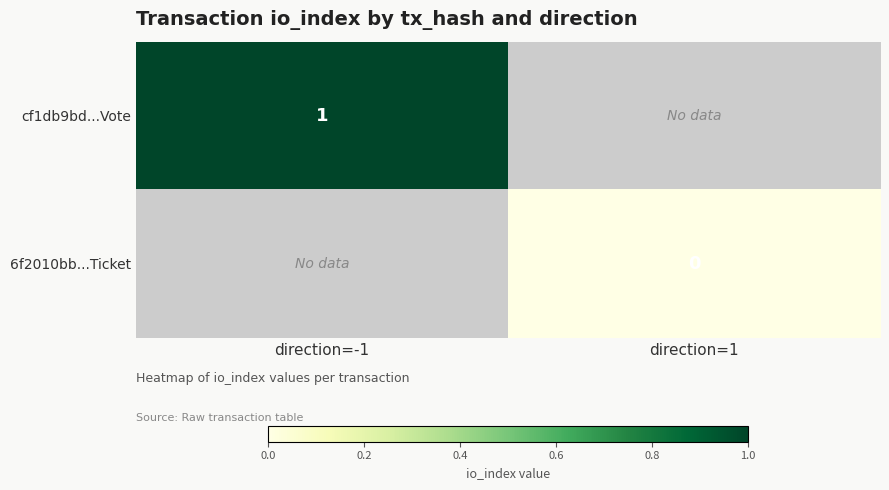

The value of cf1db9bd...Vote at direction=-1 is 2. True or false?

False